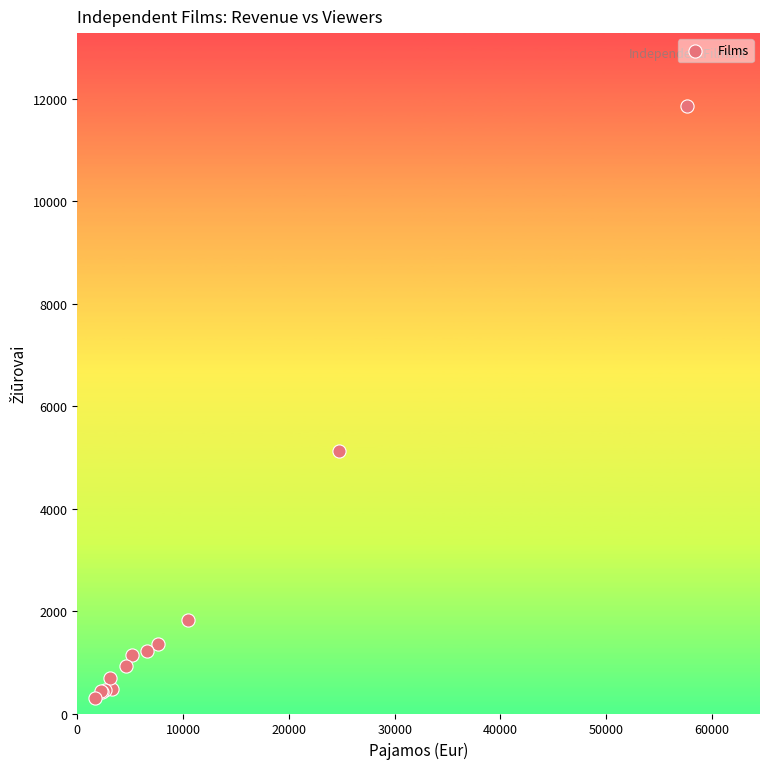

What Y value in the scatter plot is closest to 6080?

5116